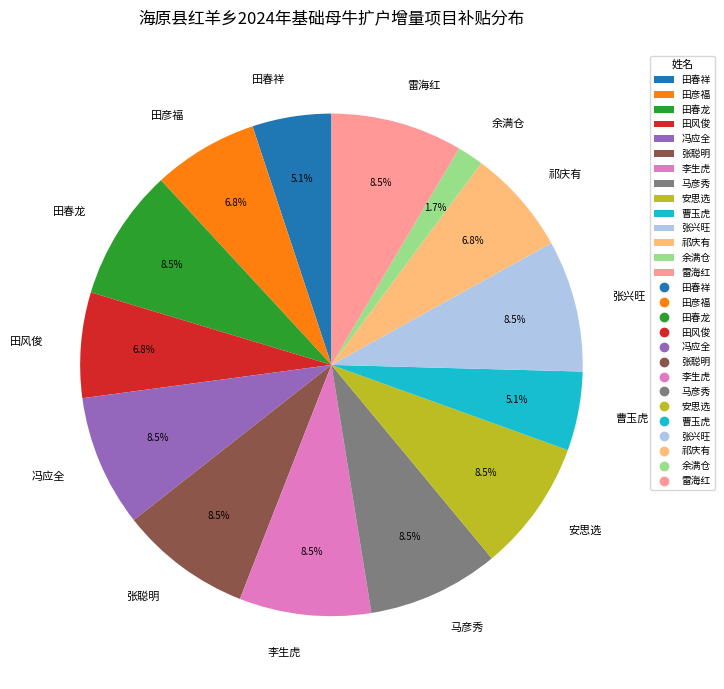

How many slices are in this pie chart?

14